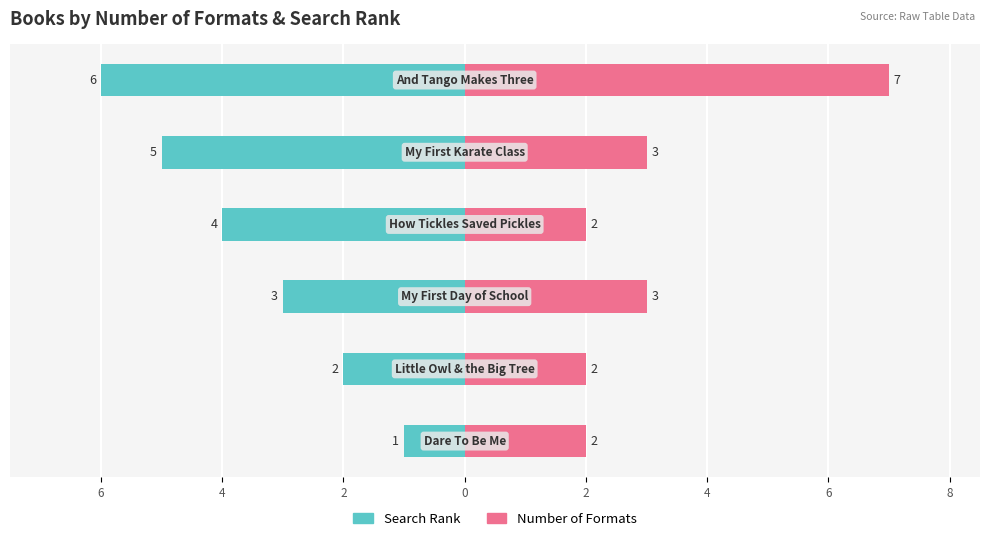

How many values in the Search Rank series are below -3?

3